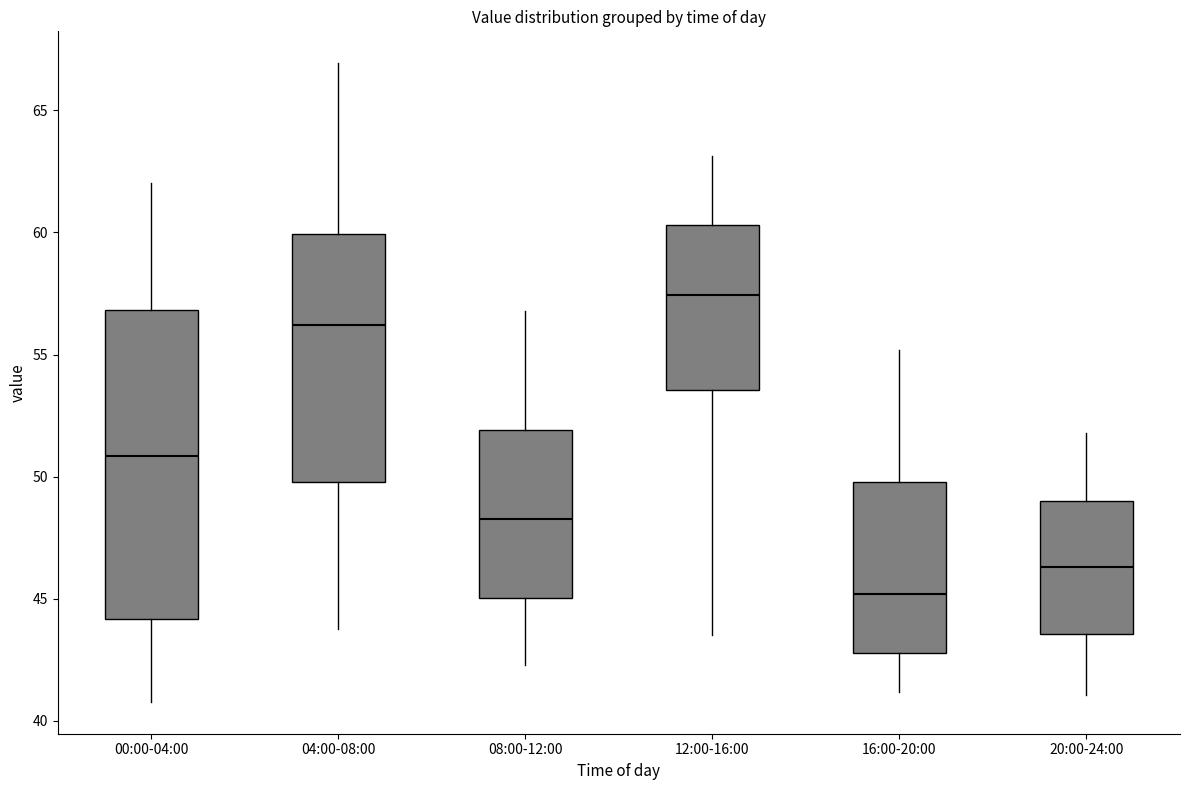

Which box has the lowest median line?

16:00-20:00